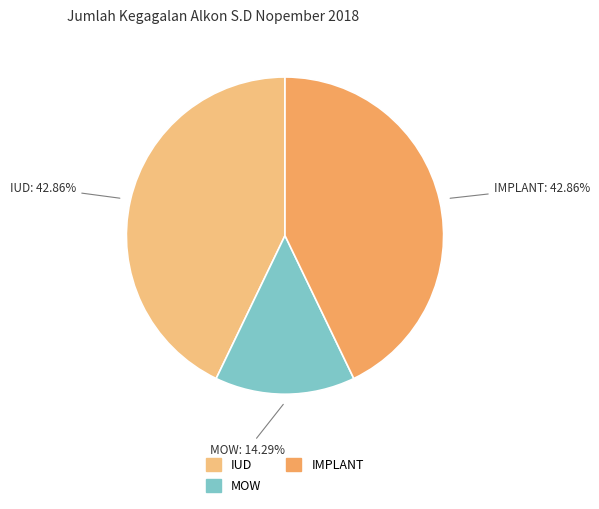

Is there a majority slice in this chart?

No